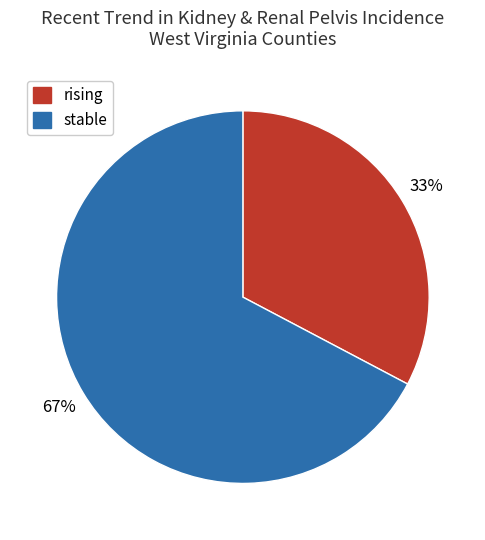

Which slice represents more than half of the pie?

stable